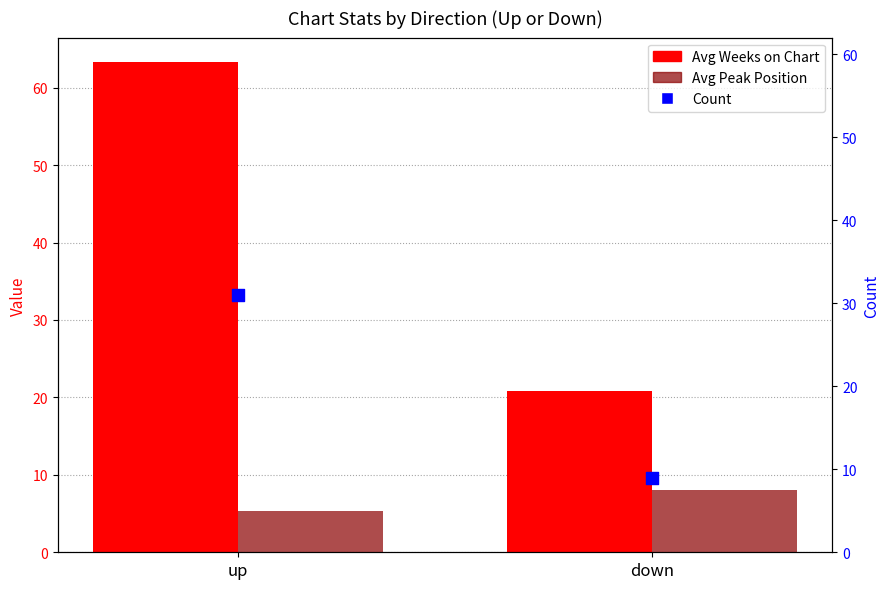

Which series has the largest total across all categories?

Avg Weeks on Chart